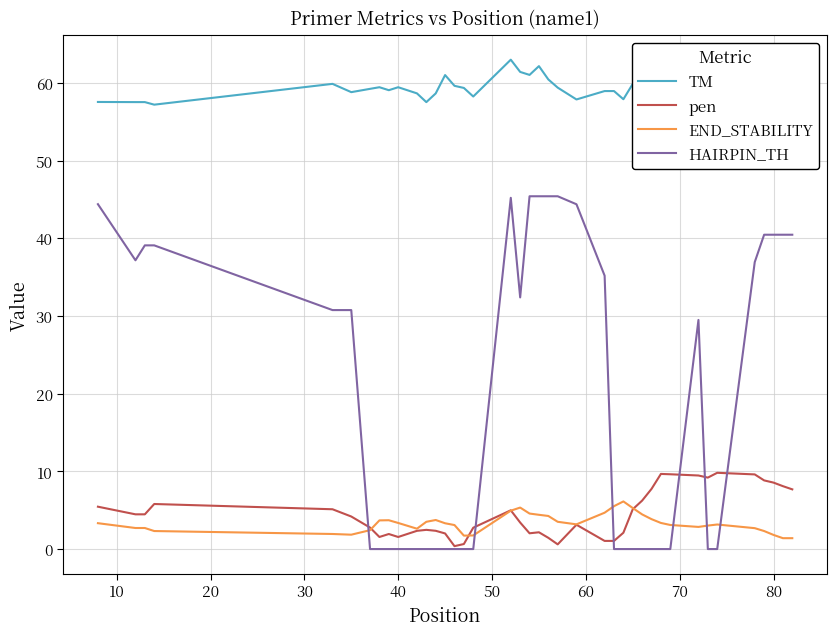

What is the maximum value for HAIRPIN_TH?

45.4